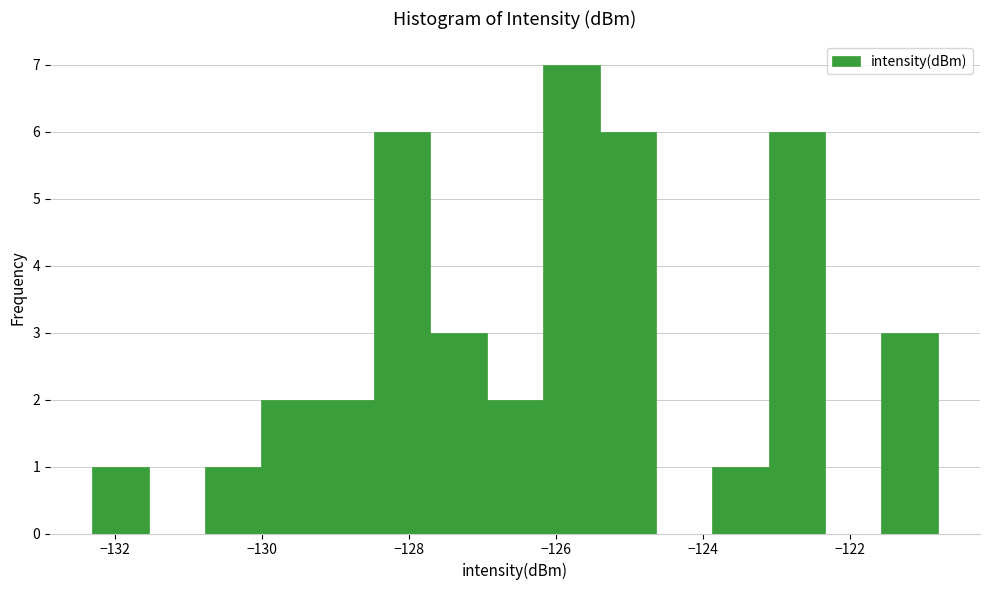

Around what value on the x-axis is the tallest bar? Give the approximate position of its centre, as read against the axis.

-125.8